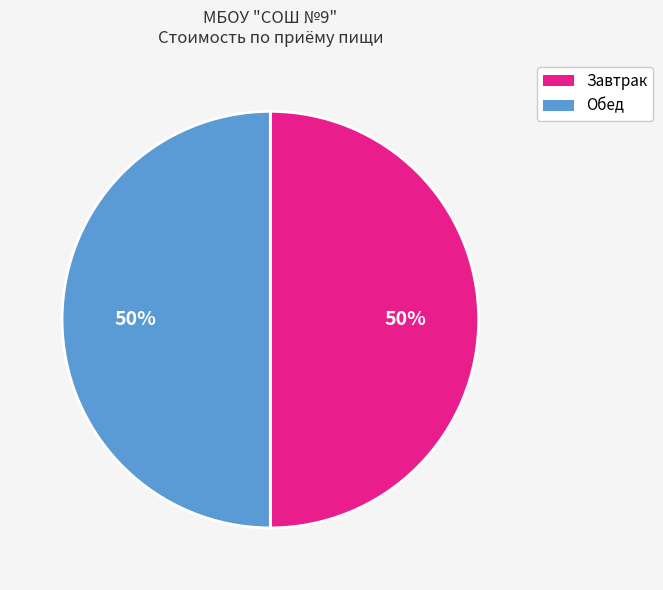

To the nearest percent, what percentage of the pie is Завтрак?

50%